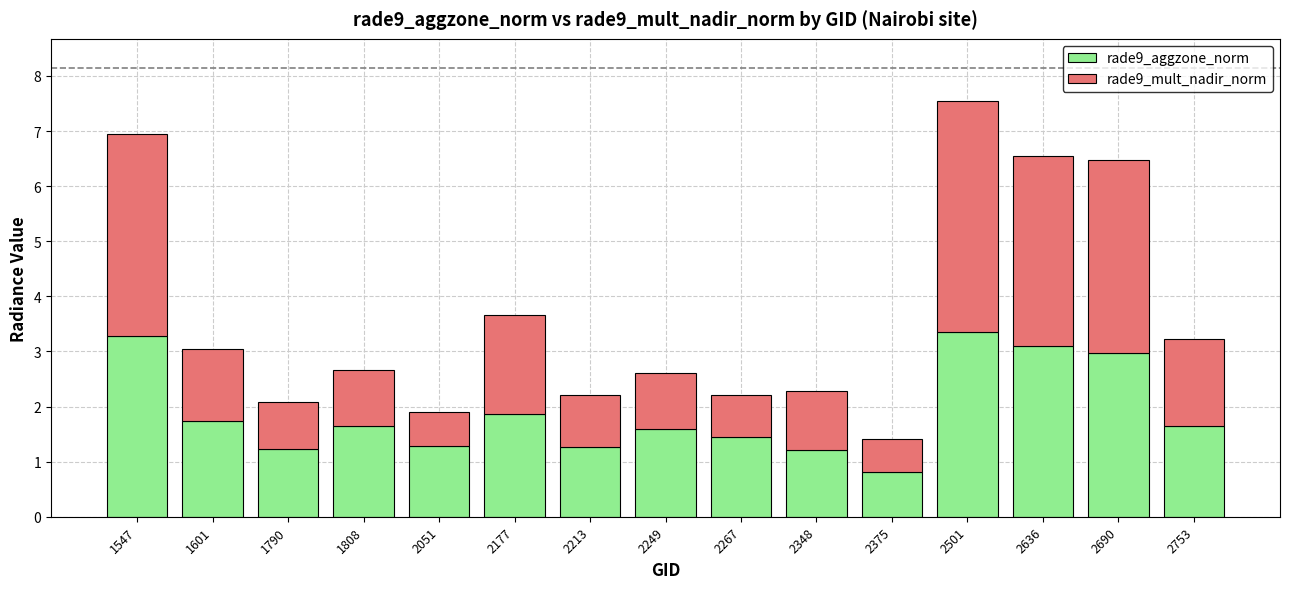

Which category has the lowest value in the rade9_aggzone_norm series?

2375